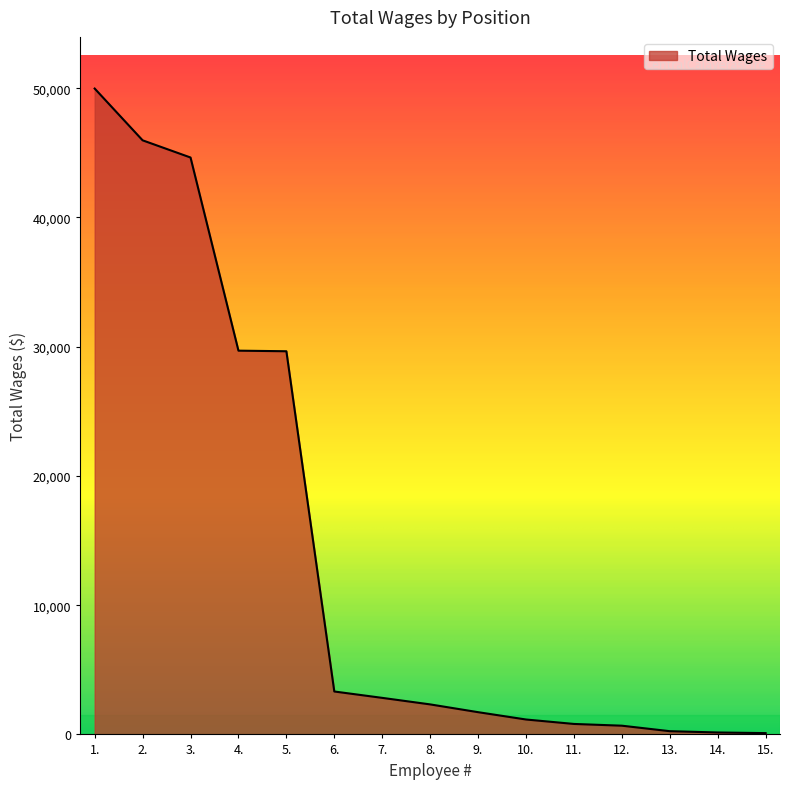

The value at 3. is 44637. True or false?

True